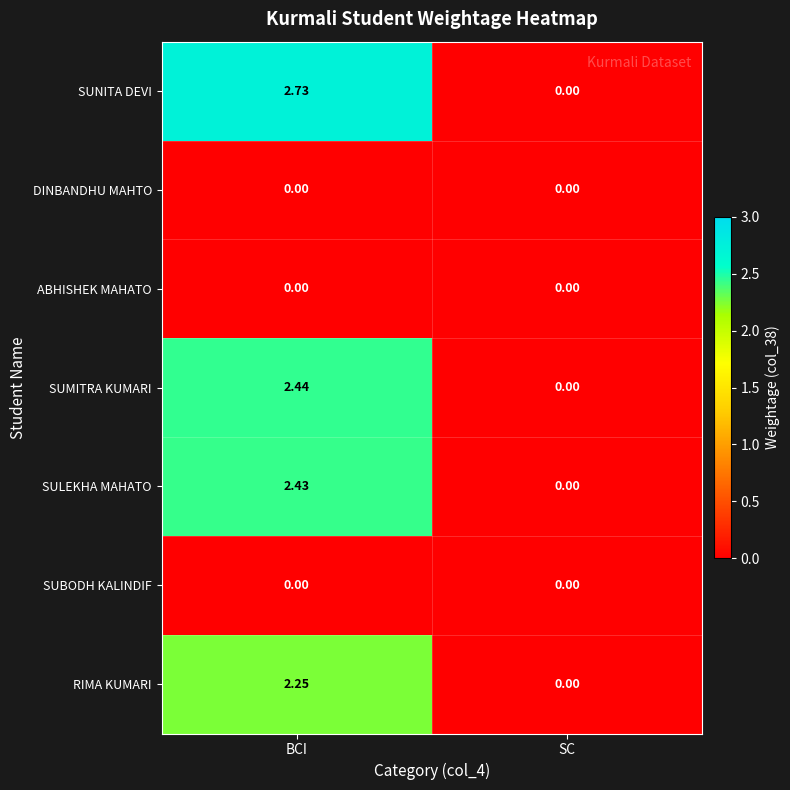

At which label is SULEKHA MAHATO closest to 1?

SC